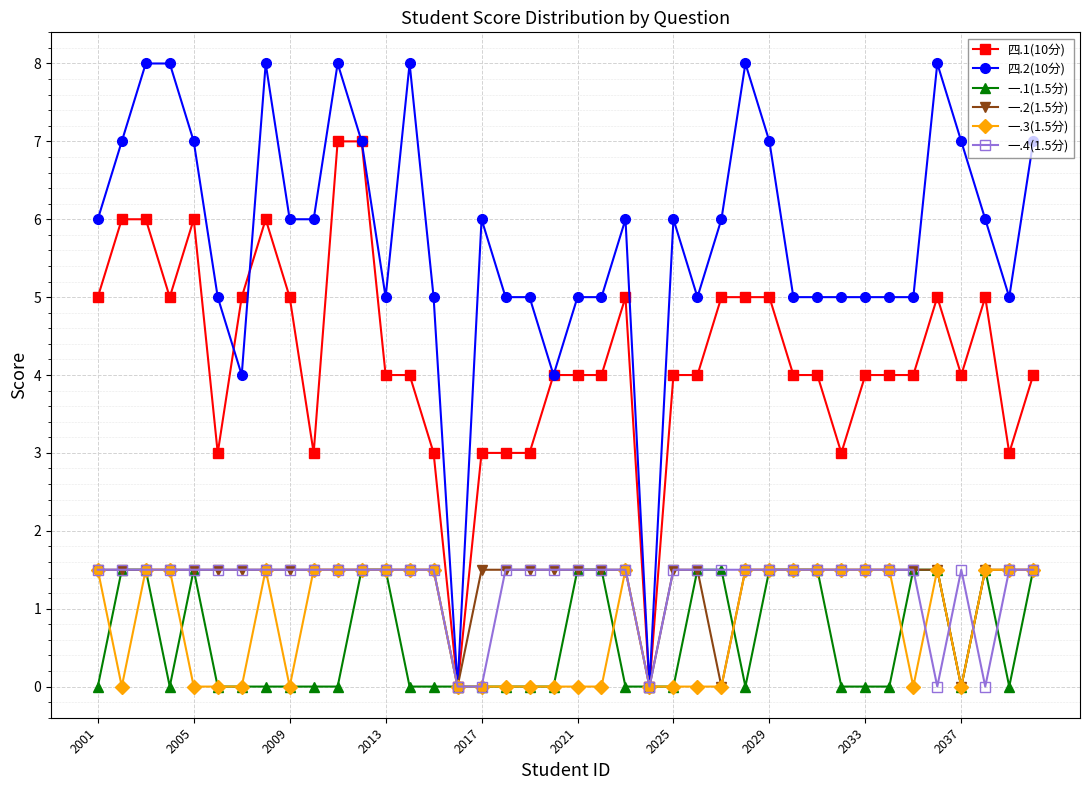

How many lines are shown in the chart?

6